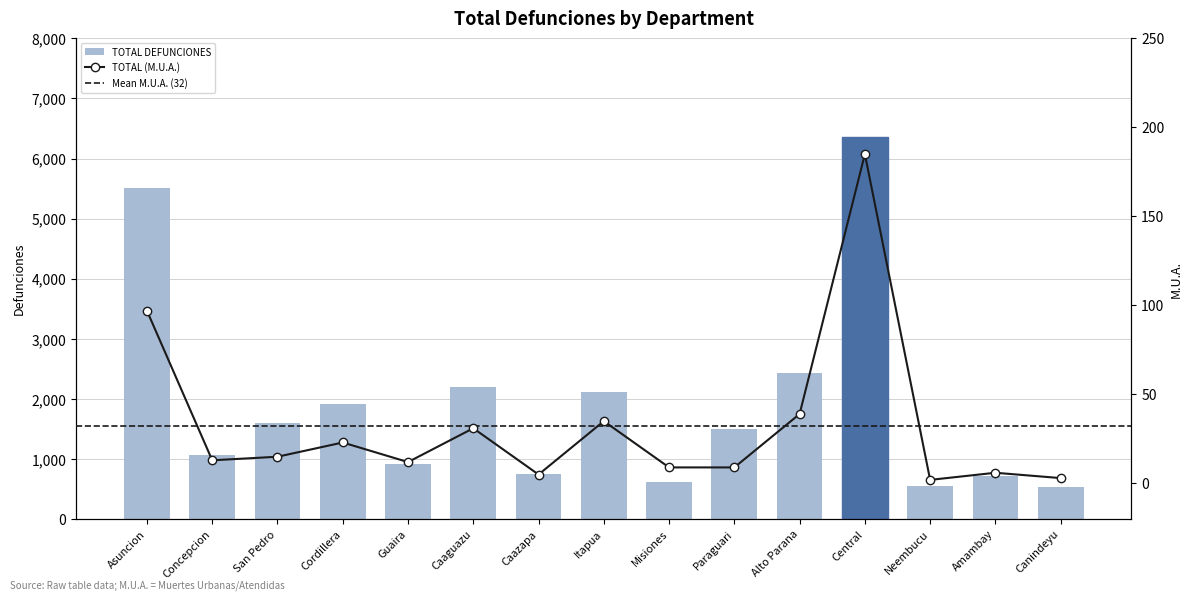

At which category is the sum across all series the highest?

Central